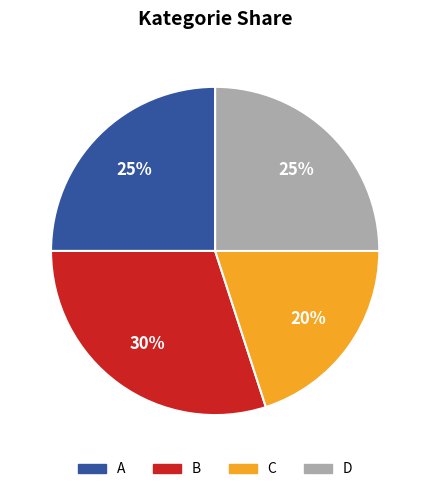

How many segments does this pie chart have?

4